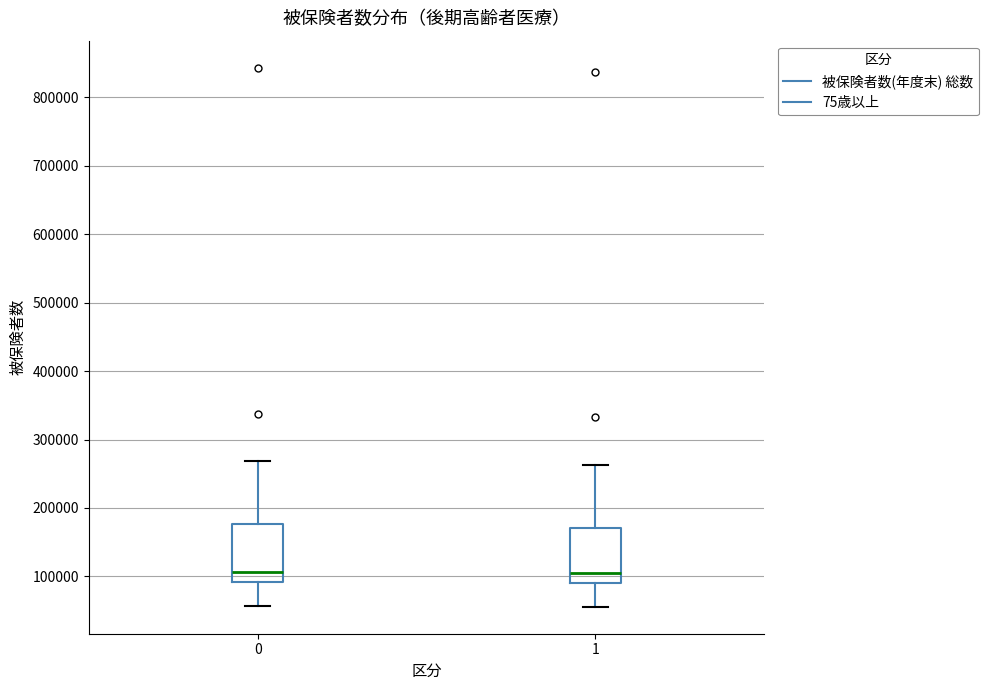

Reading left to right, read every box against the y-axis: the position of its median line, the range the box covers, and the ends of its whiskers. The values are not printed on the chart, so give them approximately, as read against the axis.

0: median 110000, box 90000 to 180000, whiskers 60000 to 270000
1: median 110000, box 90000 to 170000, whiskers 60000 to 260000